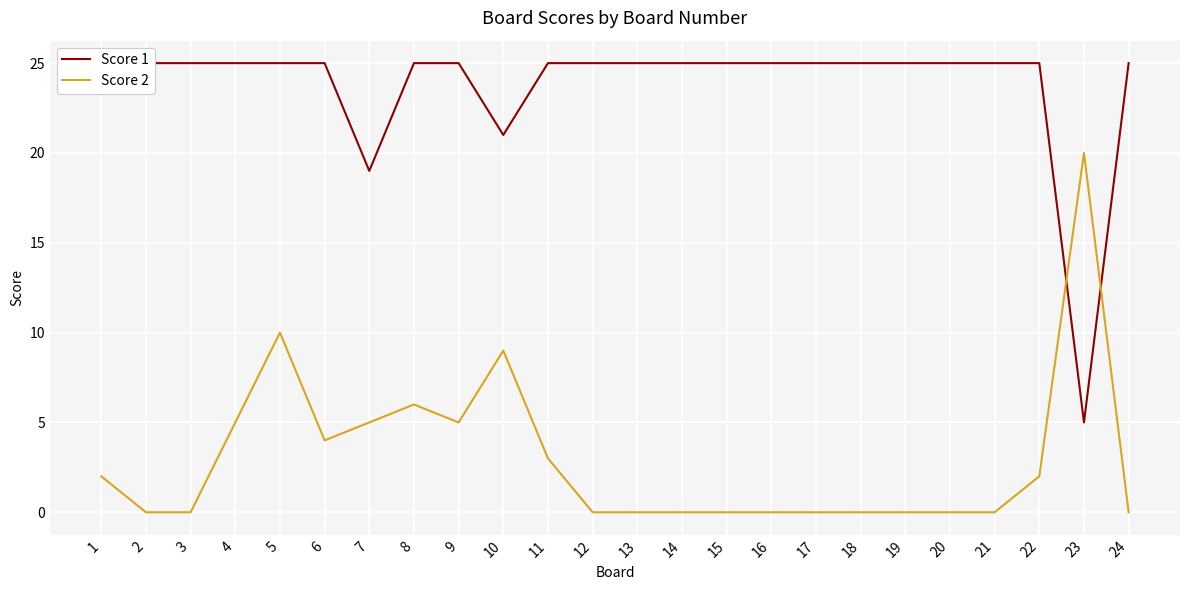

Where is Score 2 nearest to the value 10?

5